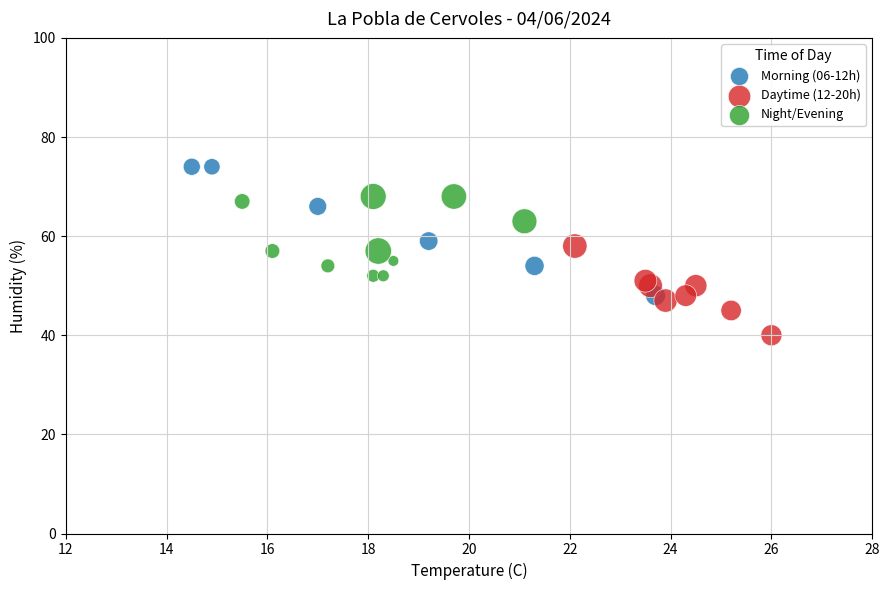

What are all the series names shown in the legend?

Morning (06-12h), Daytime (12-20h), Night/Evening